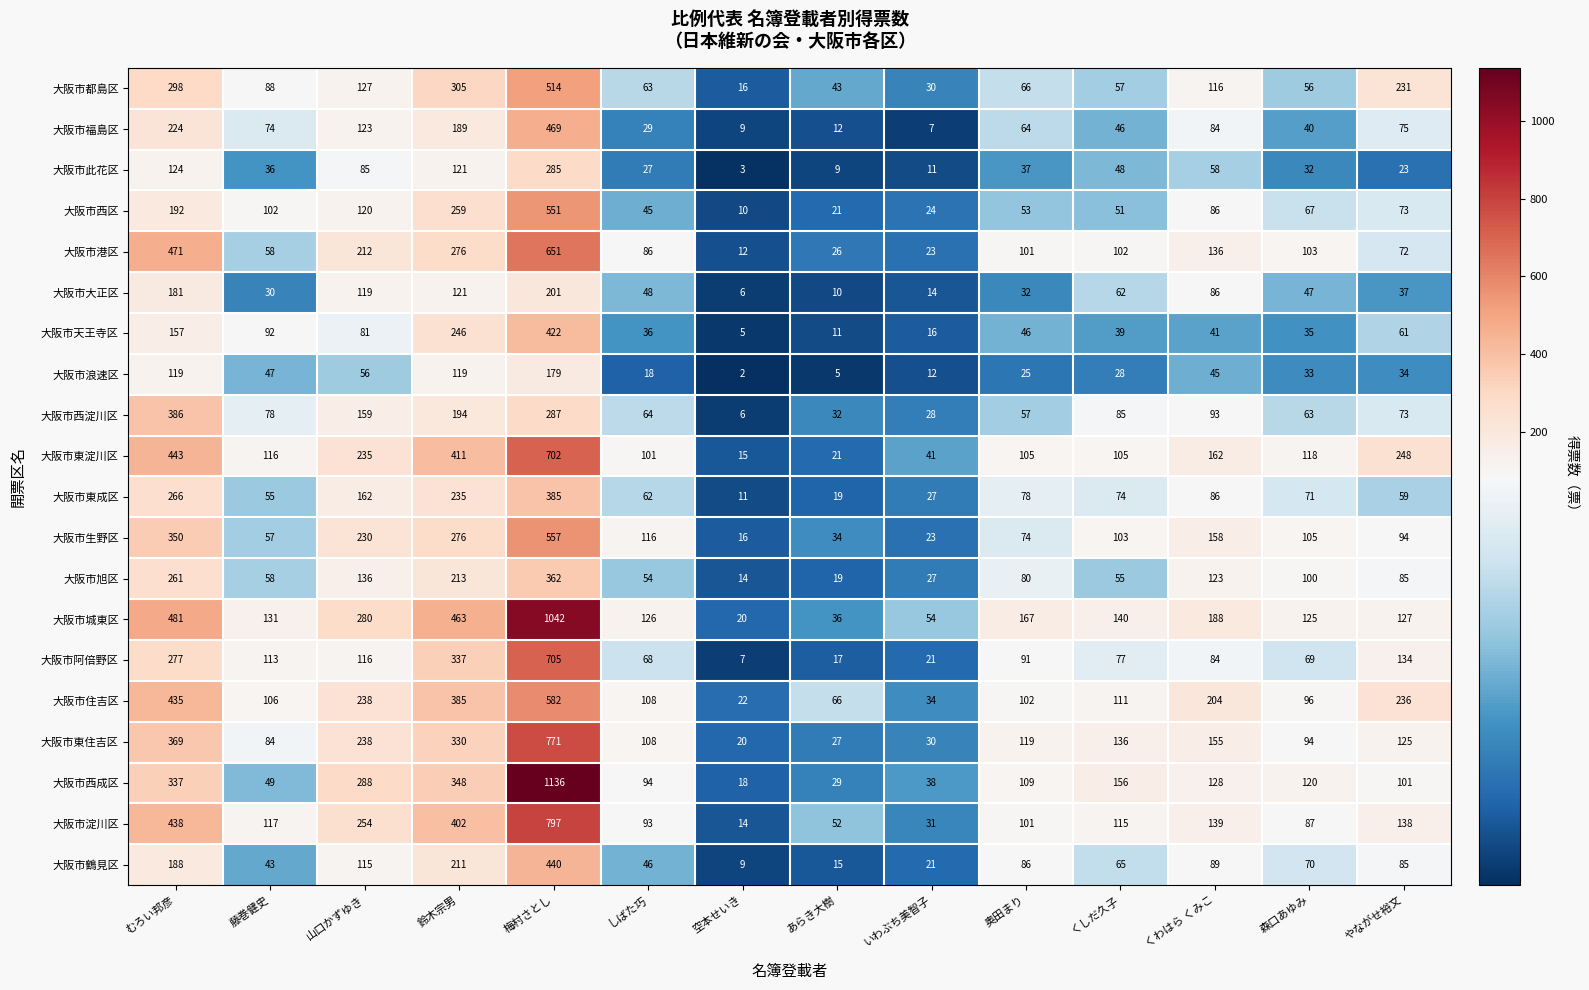

List the labels in order of 大阪市東成区 value, largest first.

梅村さとし, むろい邦彦, 鈴木宗男, 山口かずゆき, くわはら くみこ, 奥田まり, くしだ久子, 森口あゆみ, しばた巧, やながせ裕文, 藤巻健史, いわぶち美智子, あらき大樹, 空本せいき